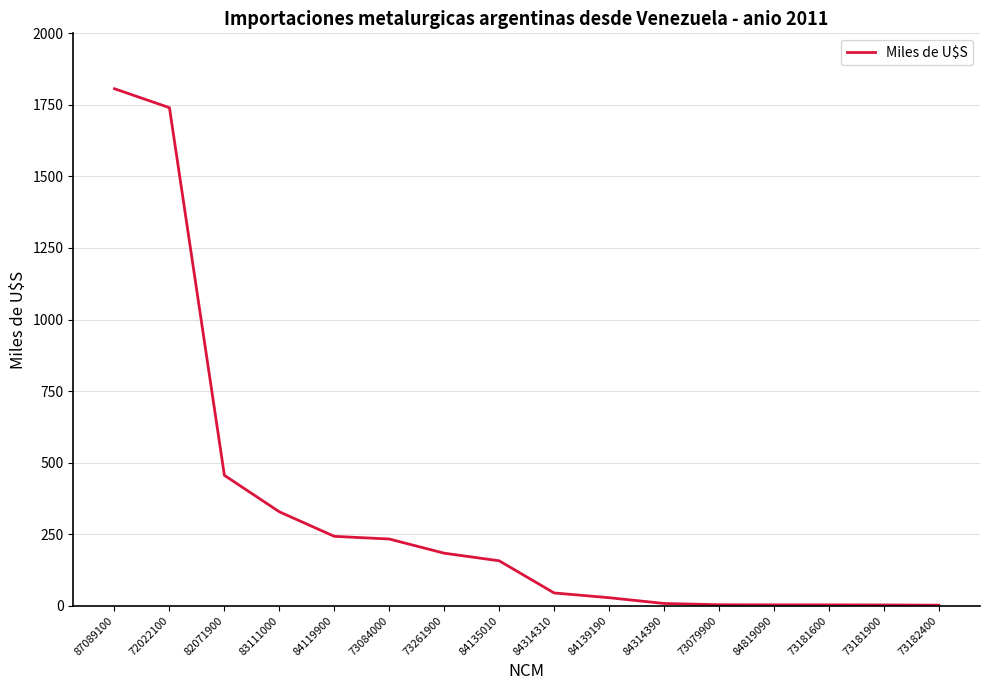

Which has a higher value, 84119900 or 83111000?

83111000